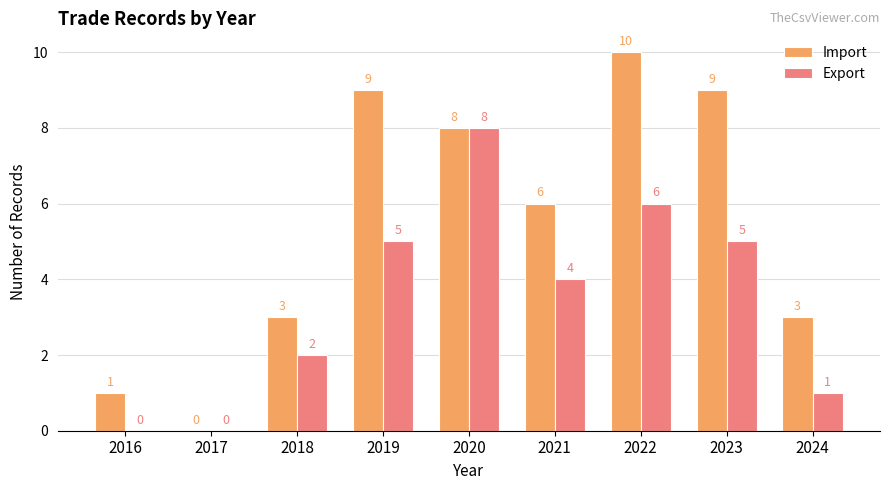

Is it true that Import equals 14 at 2019?

False